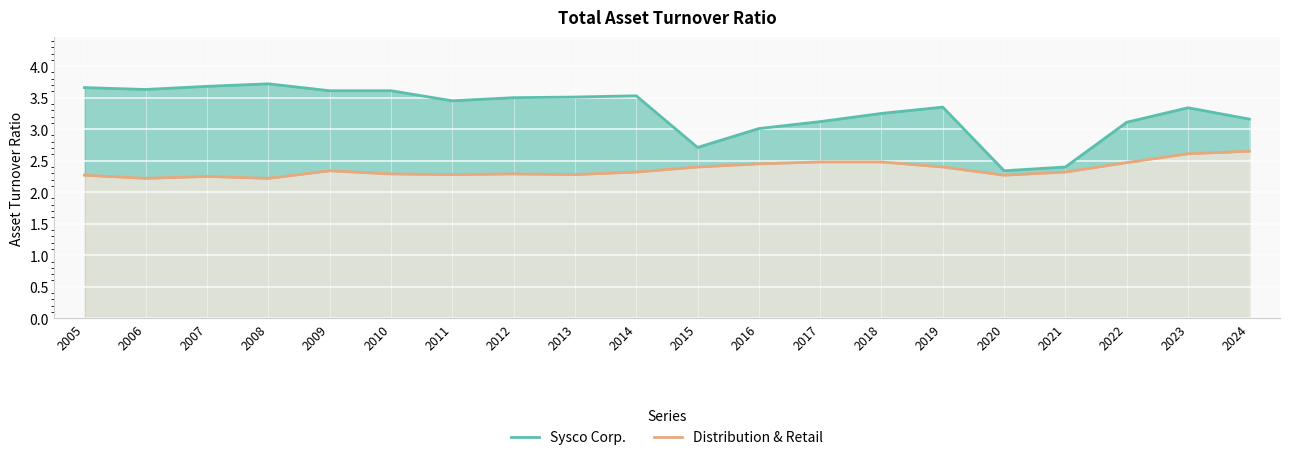

What is the spread (max minus min) of values at 2005?

1.4